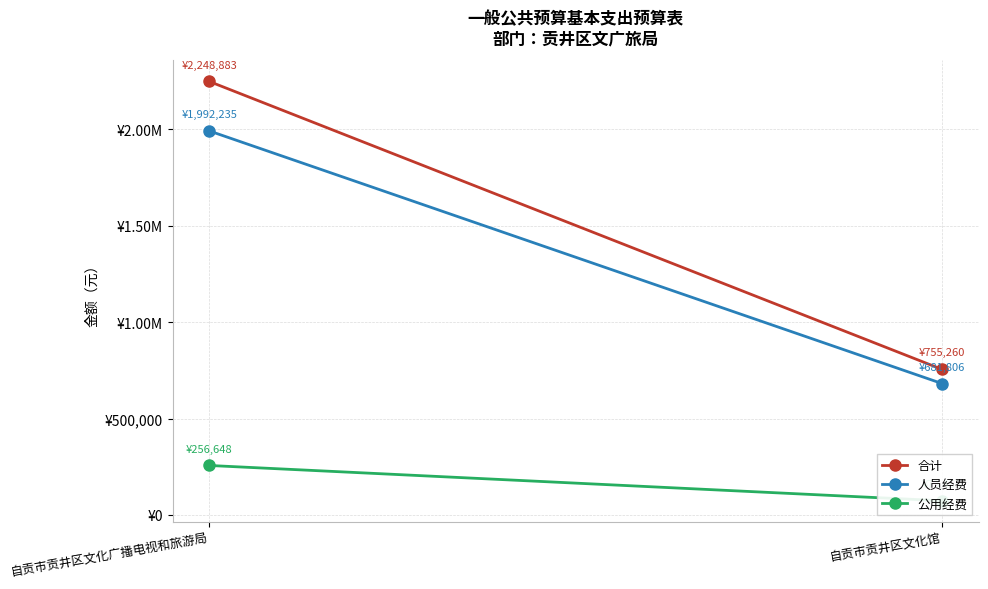

True or false: 公用经费 has a value of 112989.7 at 自贡市贡井区文化广播电视和旅游局.

False